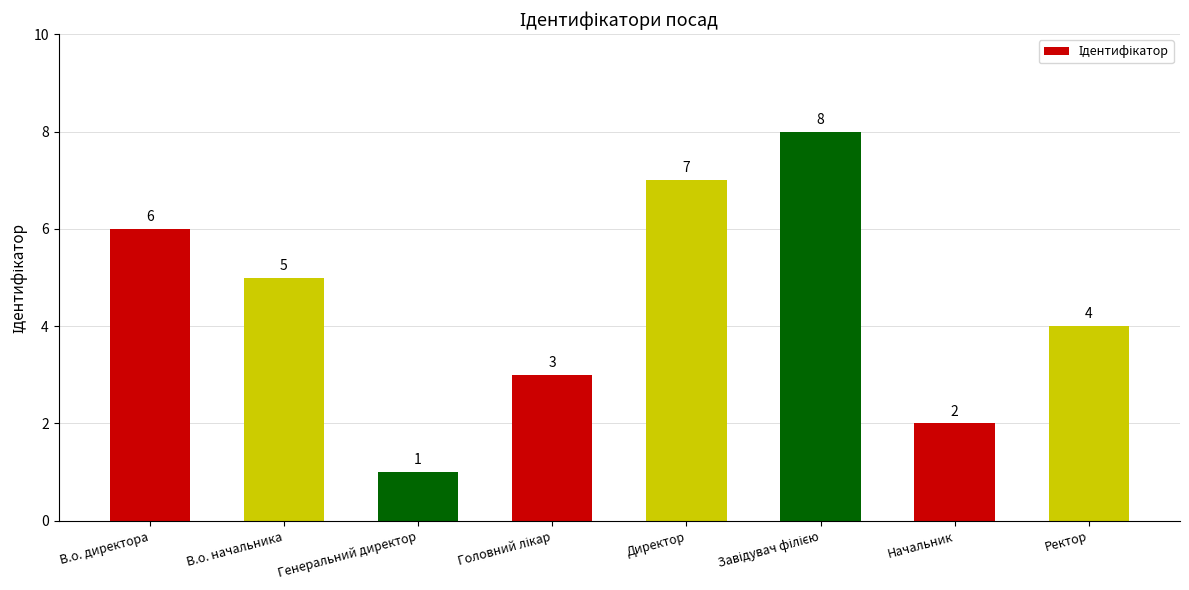

The value at В.о. директора is 3. True or false?

False